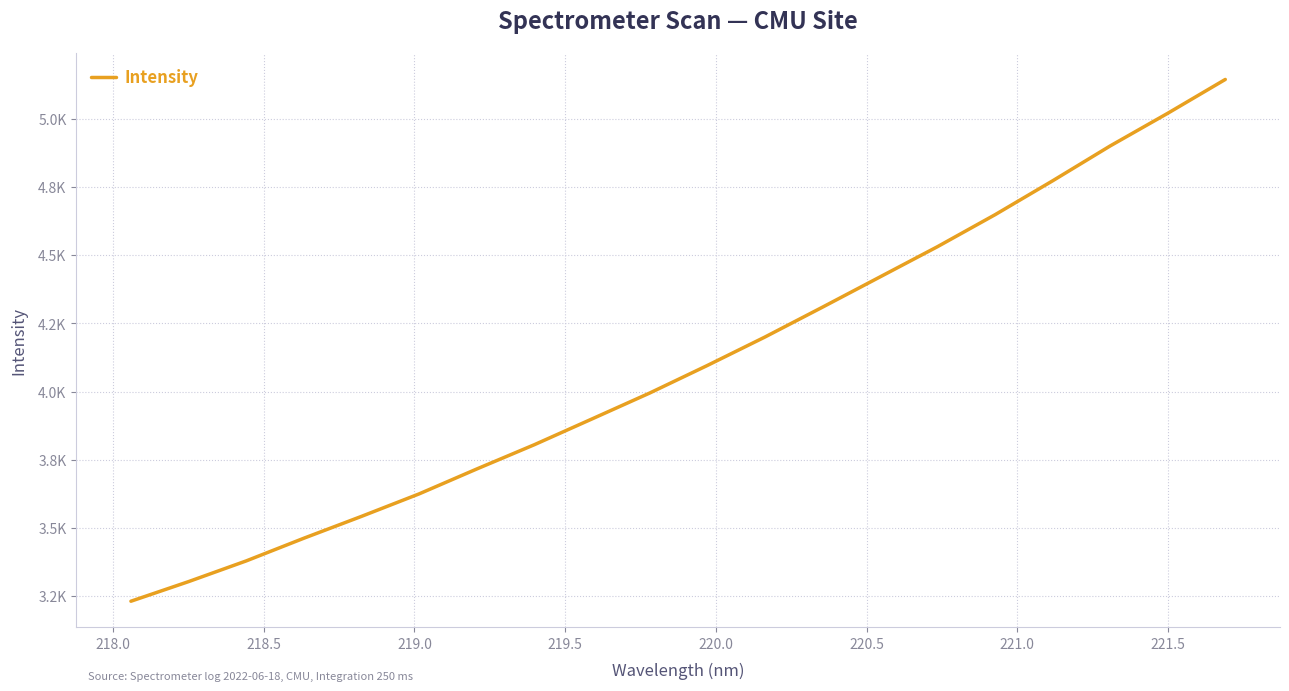

Does the chart have visible grid lines?

Yes